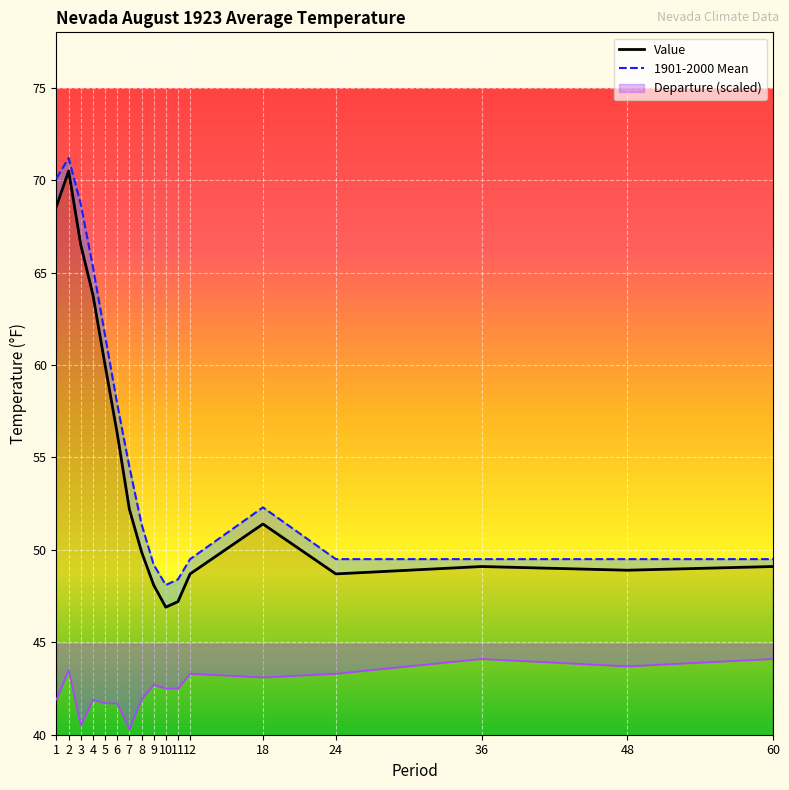

At how many categories does at least one series exceed 70?

2